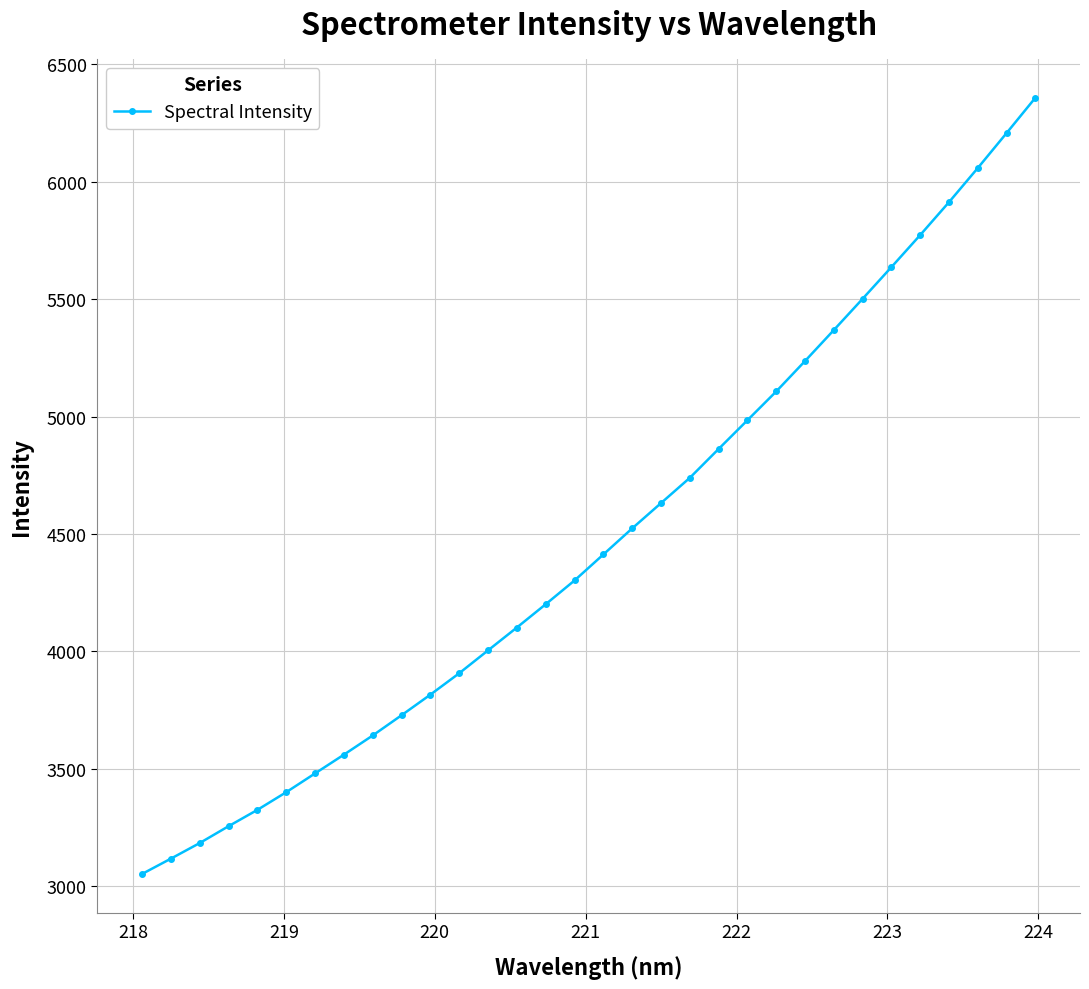

What is the value of the 14th point from the left?

4101.8